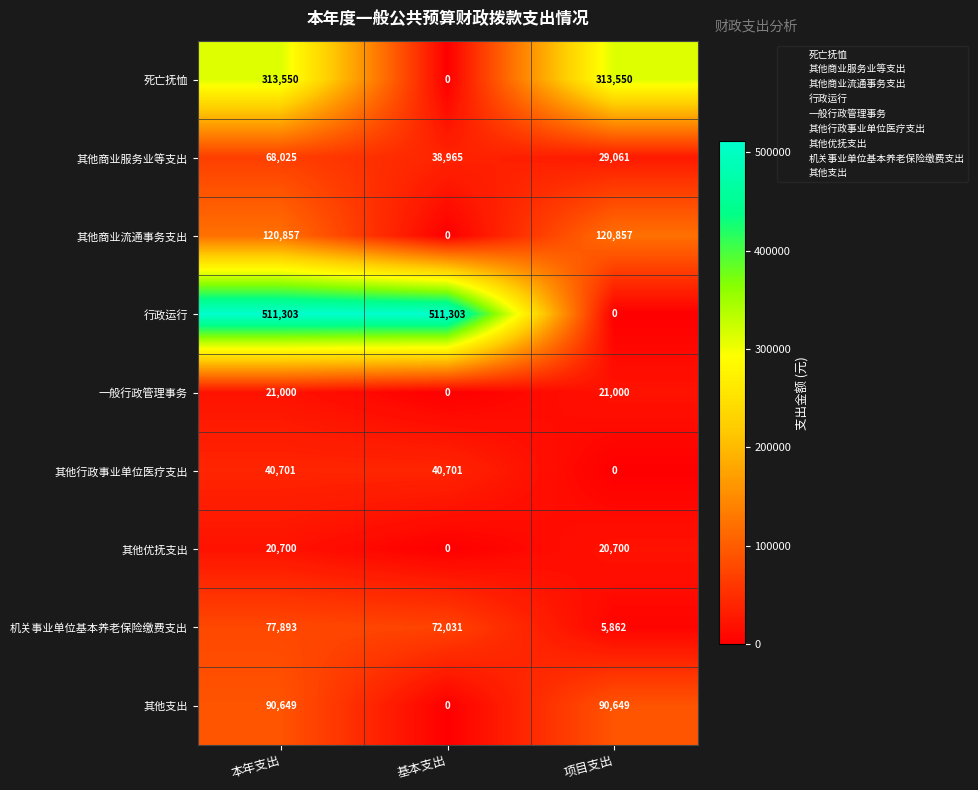

The 其他商业流通事务支出 series shows 32588 at 本年支出. True or false?

False